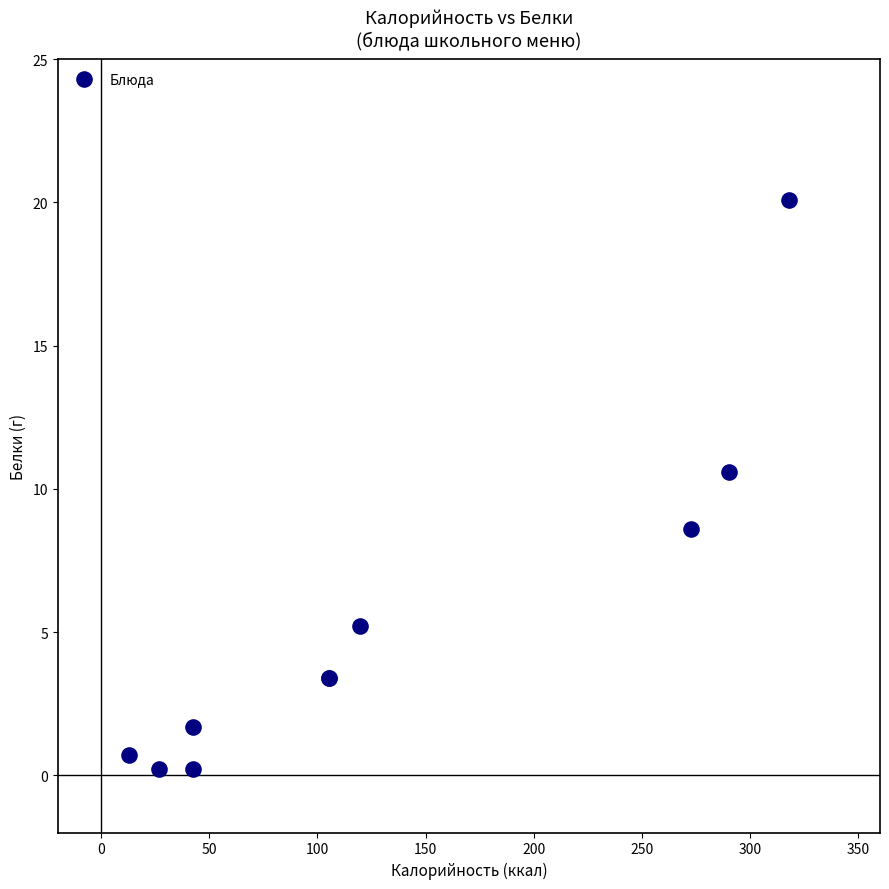

What Y value in the scatter plot is closest to 10?

10.6